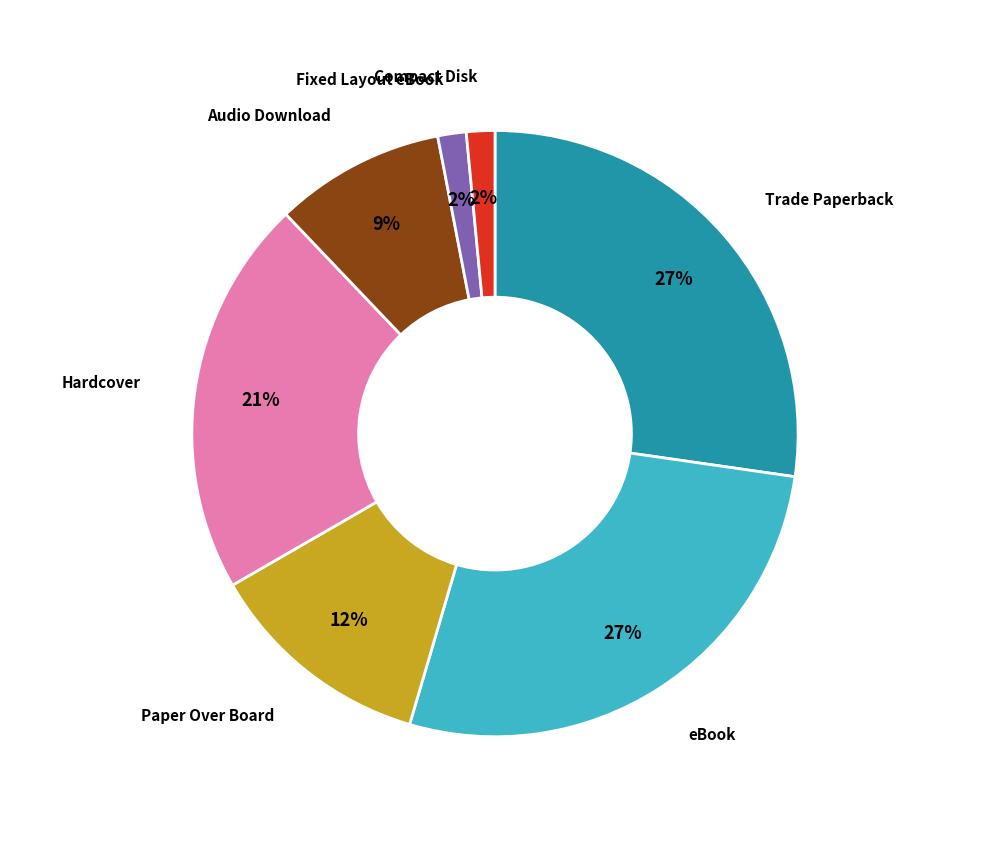

Between Hardcover and Trade Paperback, which is larger?

Trade Paperback